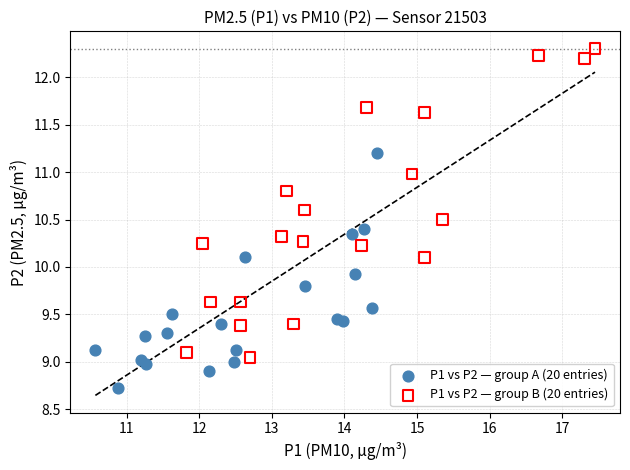

Which series has the largest Y range (max minus min)?

P1 vs P2 — group B (20 entries)